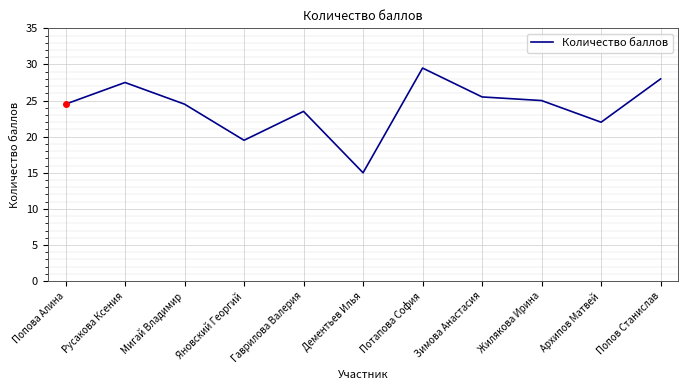

What position from the right is Попова Алина?

11